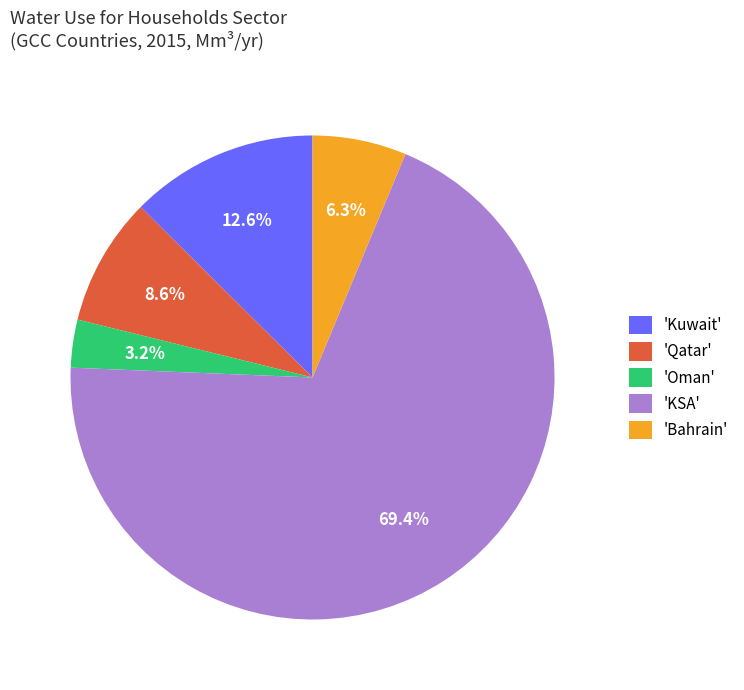

Count the number of slices in the pie.

5